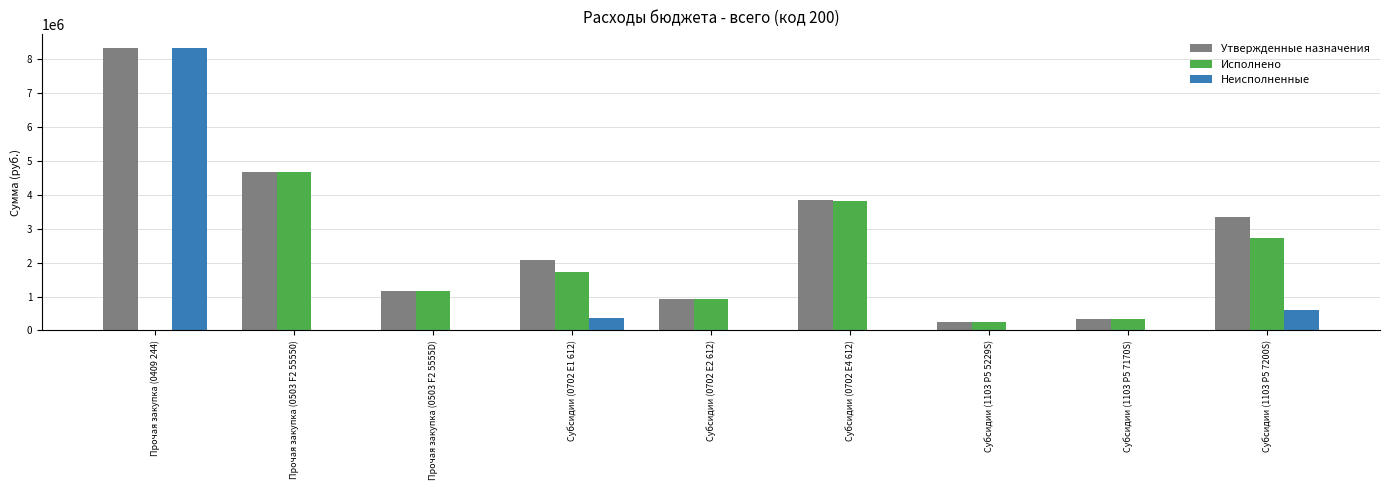

What is the sum of all Исполнено values?

15643505.3